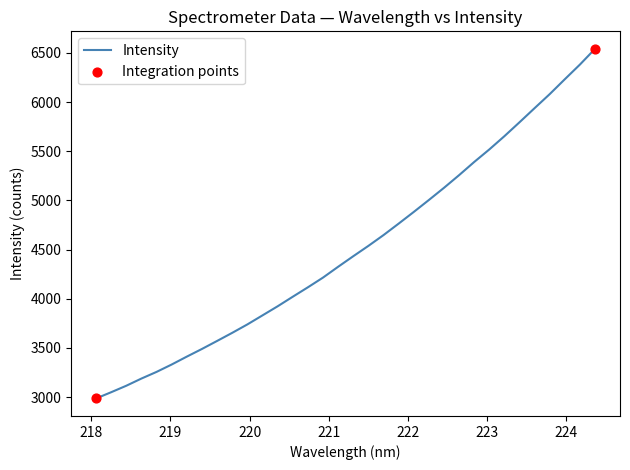

What is the smallest value displayed?

2986.1